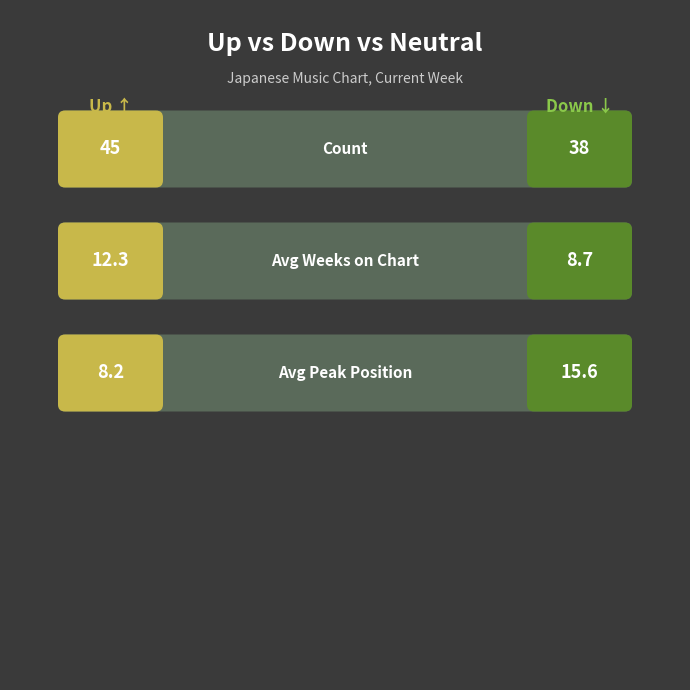

What is the difference between the maximum and second lowest values in the Avg Peak Position series?

7.4